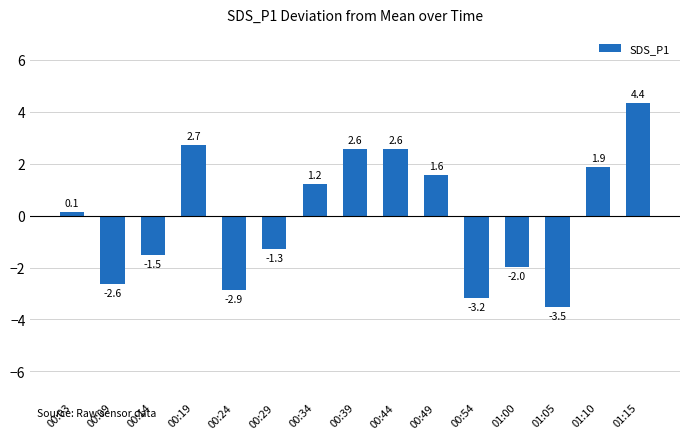

Are the bars grouped side by side (vs. stacked)?

No